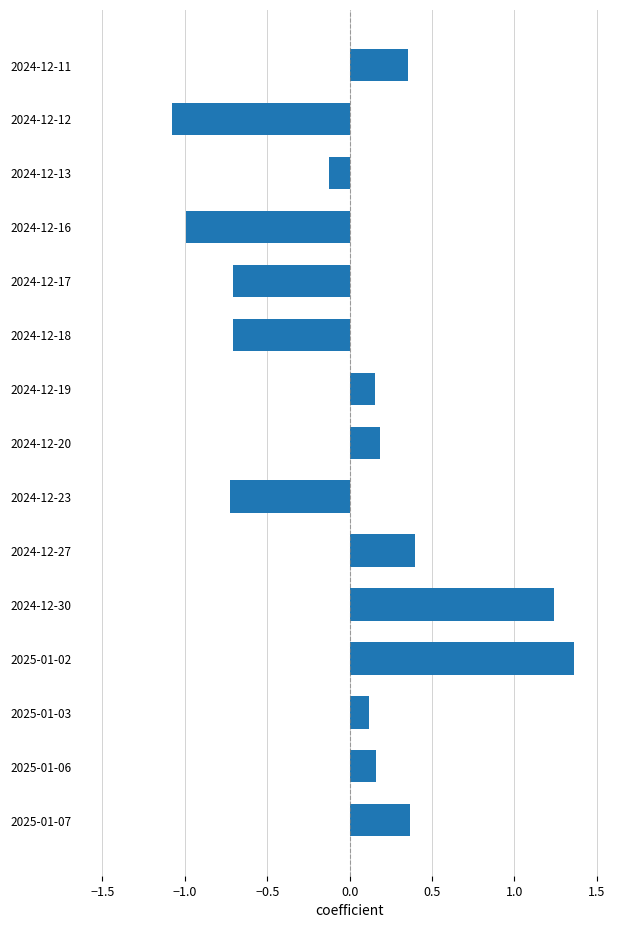

How many values exceed 0?

9